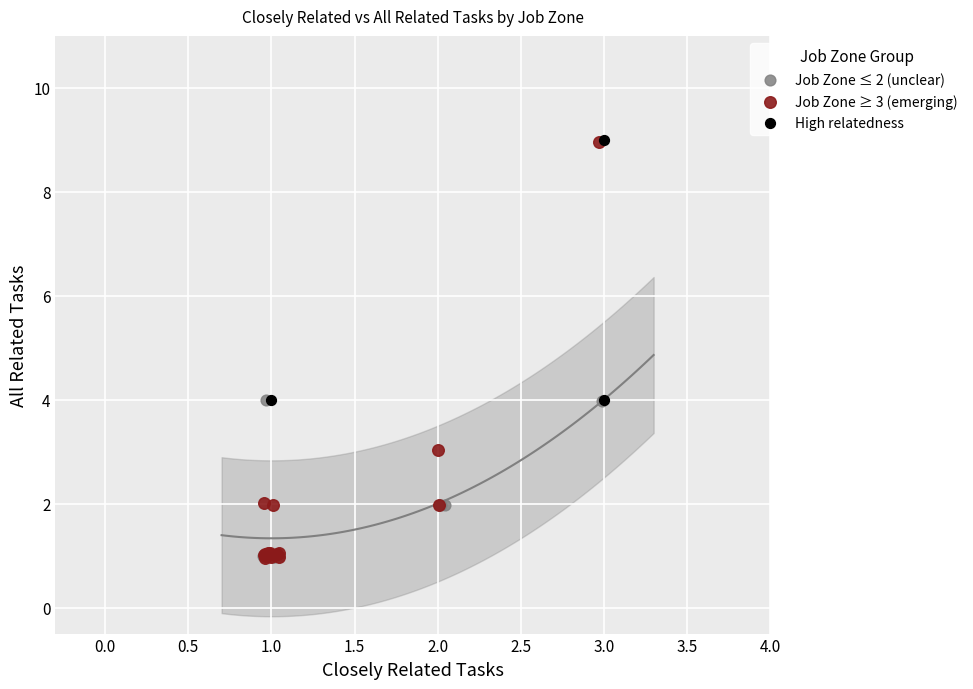

Which series has the widest spread of Y values?

Job Zone ≥ 3 (emerging)